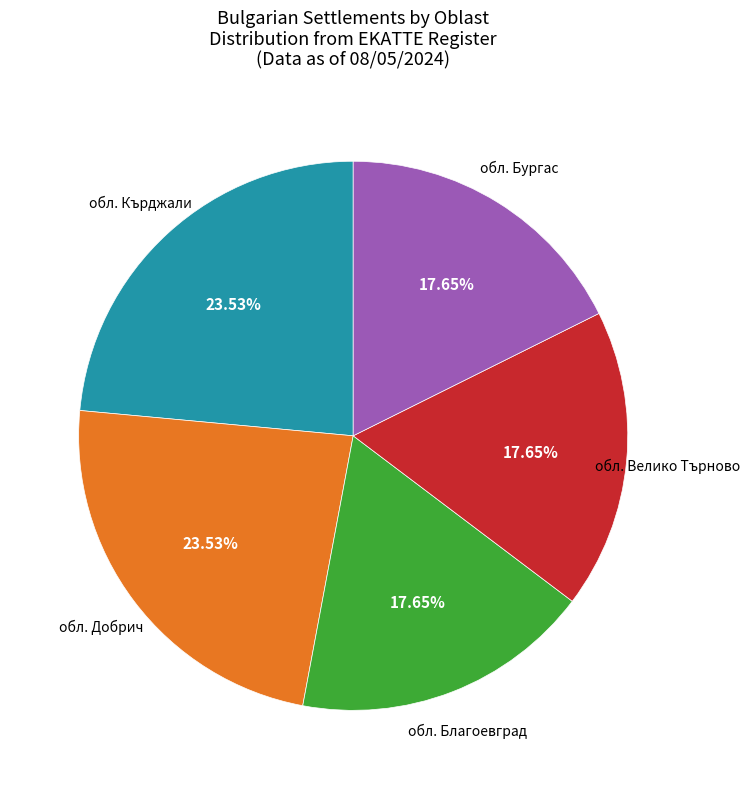

Does any single category account for the majority?

No